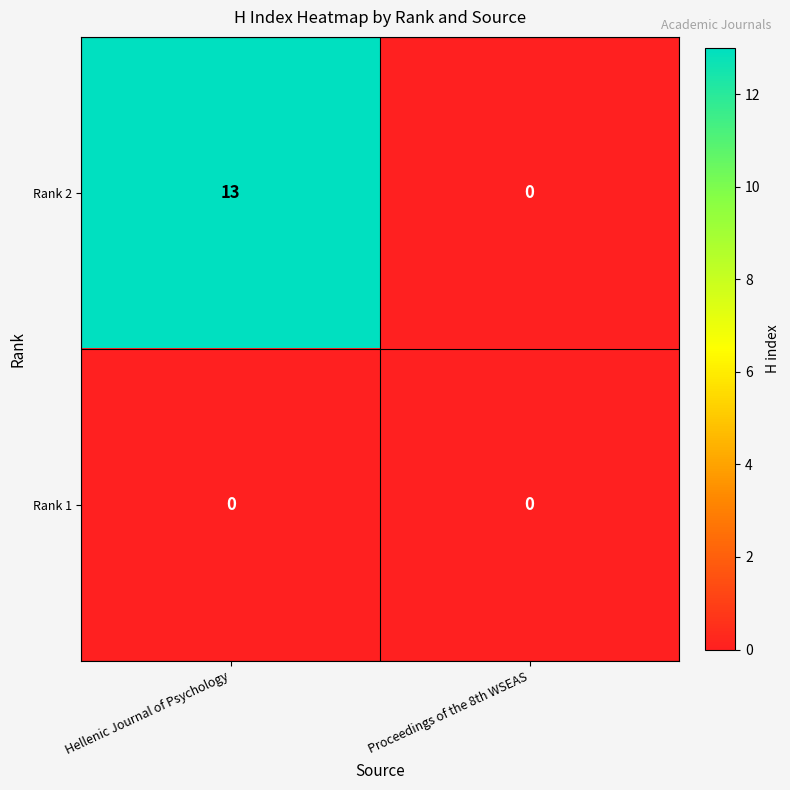

What is the greatest value displayed?

13